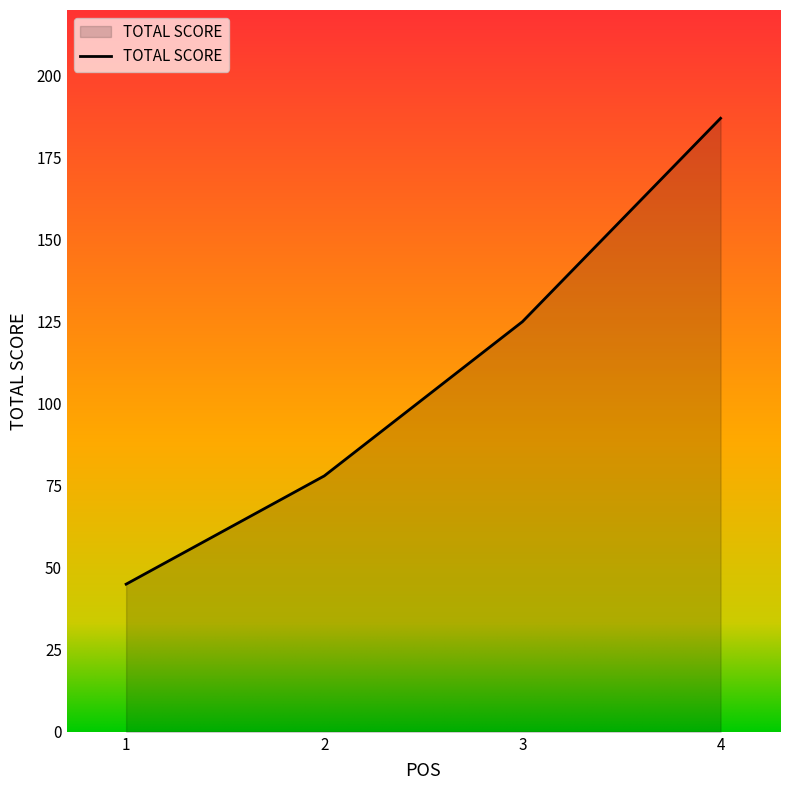

List the labels in order of value, smallest first.

1, 2, 3, 4